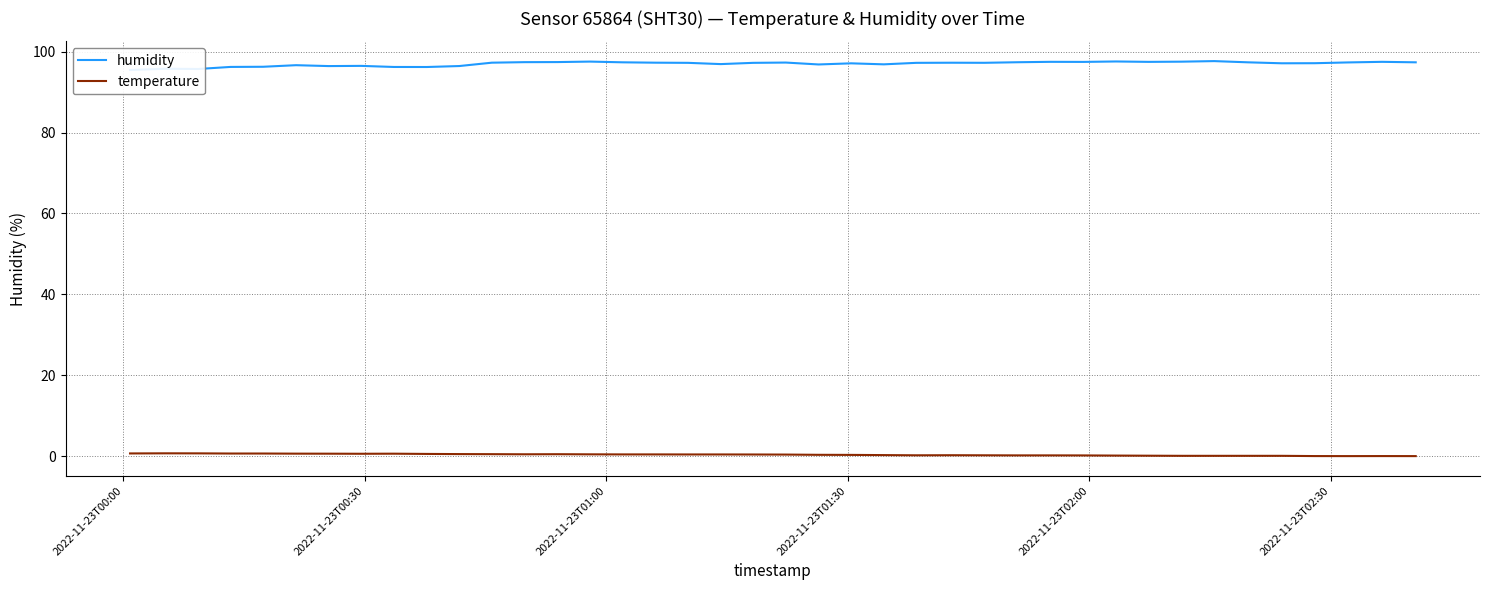

How many values in the humidity series exceed 97?

26